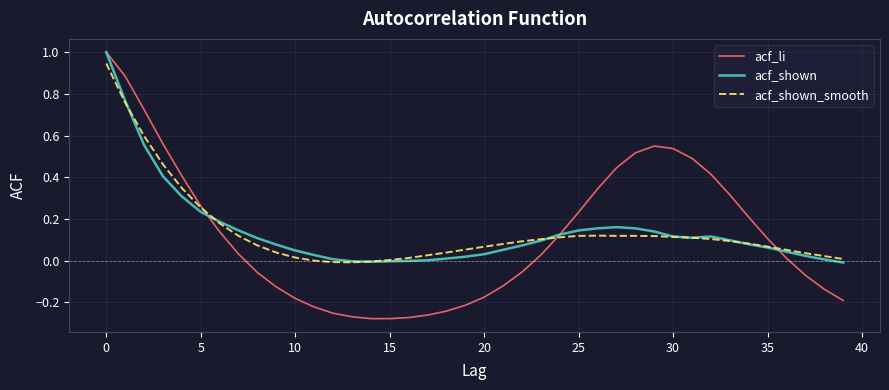

Which series has the widest spread of values?

acf_li